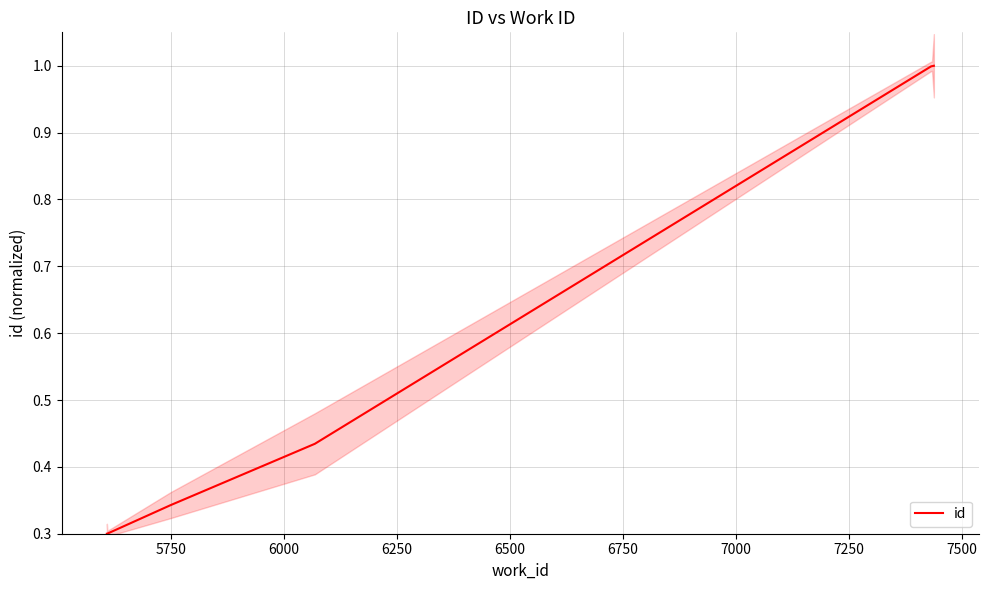

What is the maximum value for id?

1.0